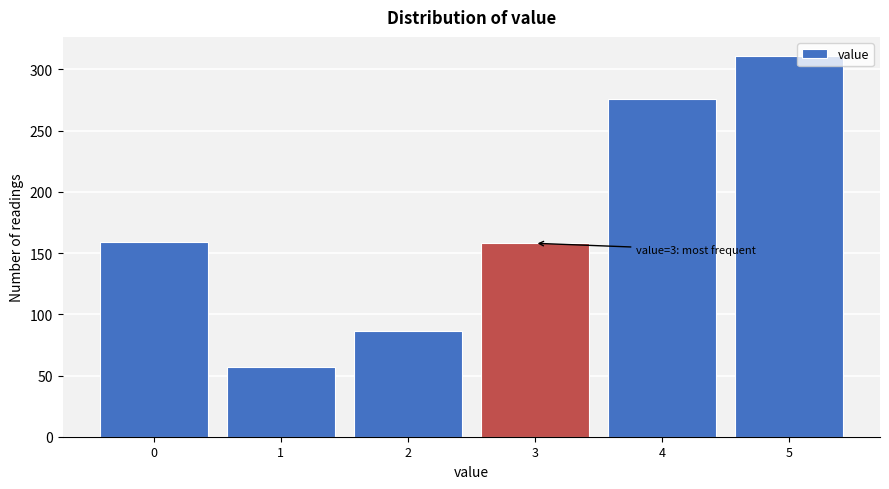

What is the sum of the values at 1 and 5?

368